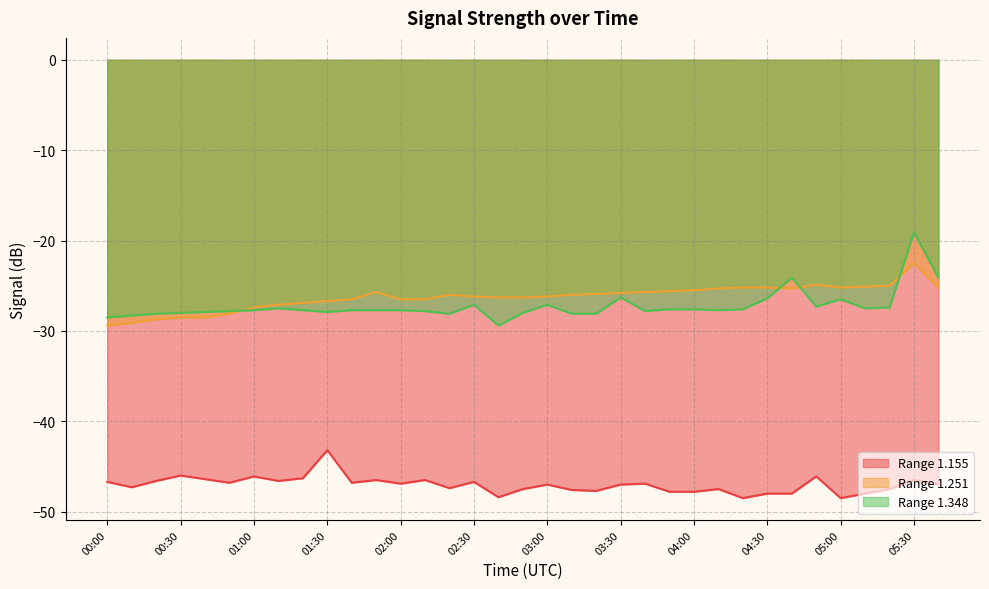

What is the difference between the highest and lowest values at 05:30?

27.4